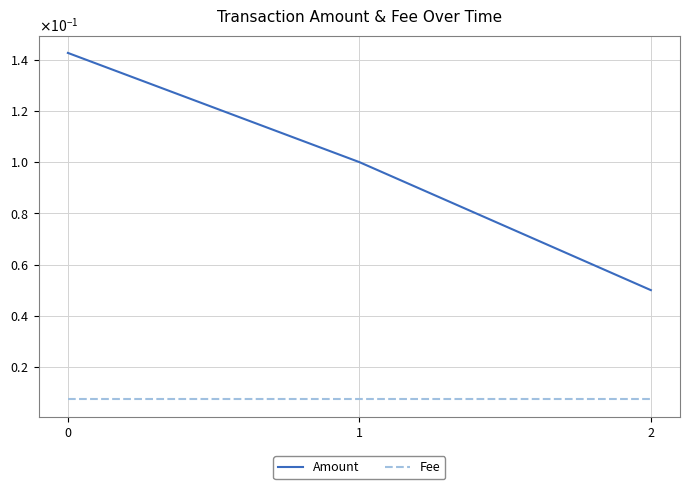

What is the value of the Amount point at the 2nd from the left?

0.1